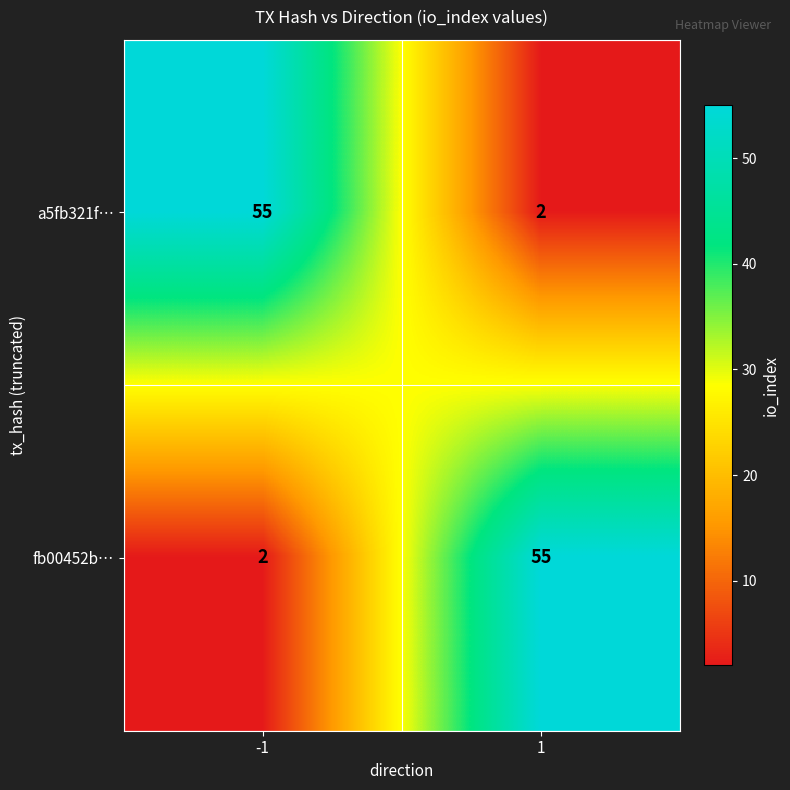

At 1, list the series in order from largest to smallest.

fb00452b…, a5fb321f…